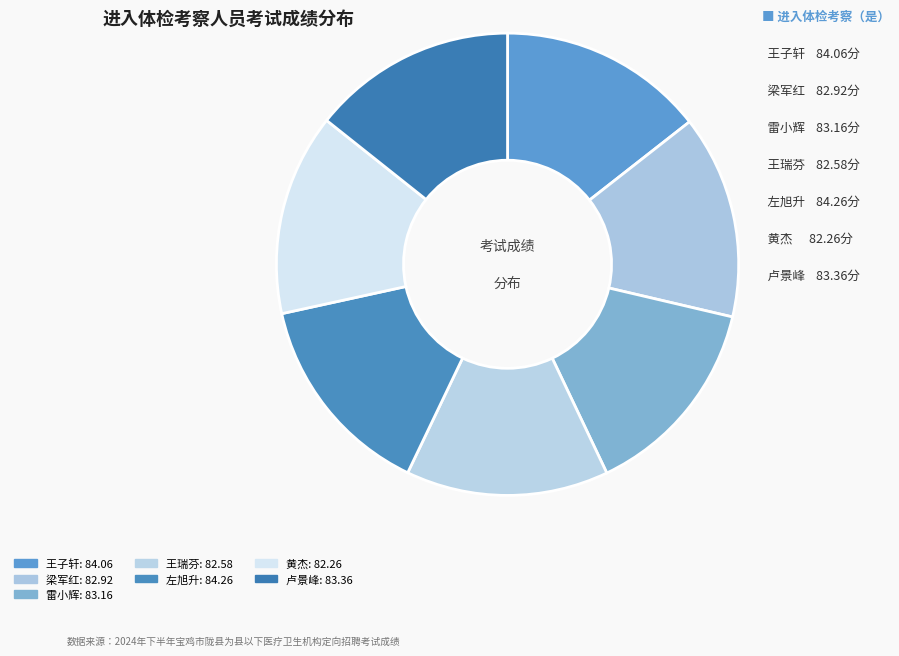

Count the number of slices in the pie.

7